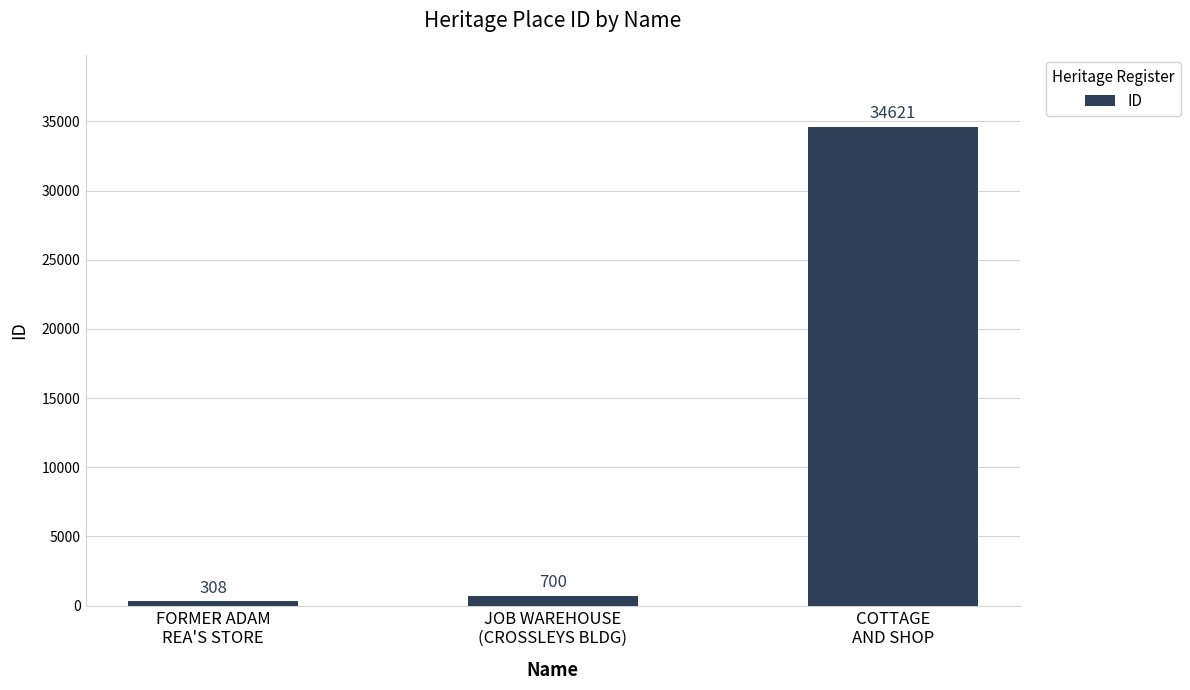

Reading right to left, list all the values displayed in this chart.

34621	700	308